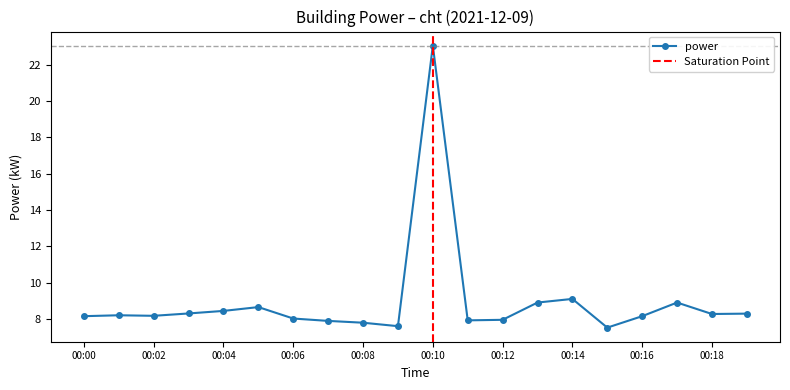

What is the minimum value shown in the chart?

7.5